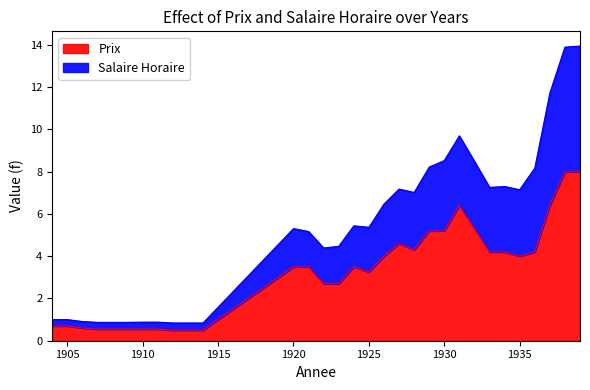

Reading right to left, what are all the values shown in this chart?

Prix: 1939=8.0	1938=8.0	1937=6.4	1936=4.2	1935=4.0	1934=4.2	1933=4.2	1932=5.3	1931=6.4	1930=5.2	1929=5.2	1928=4.3	1927=4.6	1926=4.0	1925=3.2	1924=3.5	1923=2.7	1922=2.7	1921=3.5	1920=3.5	1914=0.5	1913=0.5	1912=0.5	1911=0.6	1910=0.6	1909=0.6	1908=0.6	1907=0.6	1906=0.6	1905=0.7	1904=0.7
Salaire Horaire: 1939=13.9	1938=13.9	1937=11.7	1936=8.2	1935=7.2	1934=7.3	1933=7.3	1932=8.5	1931=9.7	1930=8.5	1929=8.2	1928=7.0	1927=7.2	1926=6.5	1925=5.4	1924=5.4	1923=4.5	1922=4.4	1921=5.2	1920=5.3	1914=0.8	1913=0.8	1912=0.8	1911=0.9	1910=0.9	1909=0.9	1908=0.9	1907=0.9	1906=0.9	1905=1.0	1904=1.0